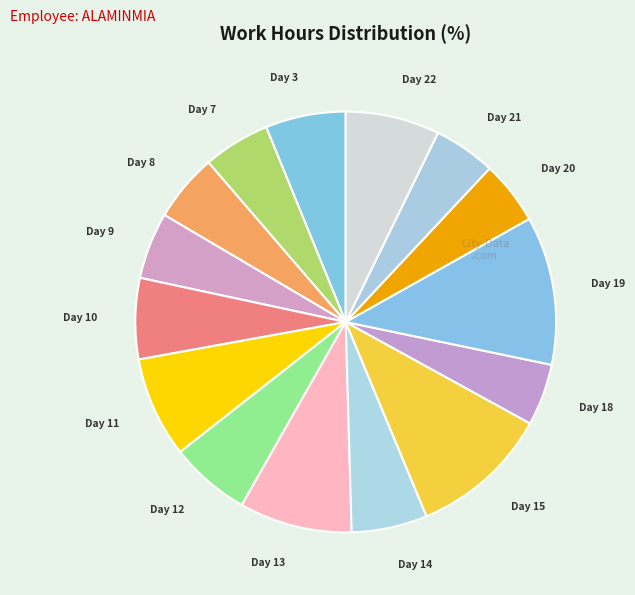

Does any single category account for the majority?

No